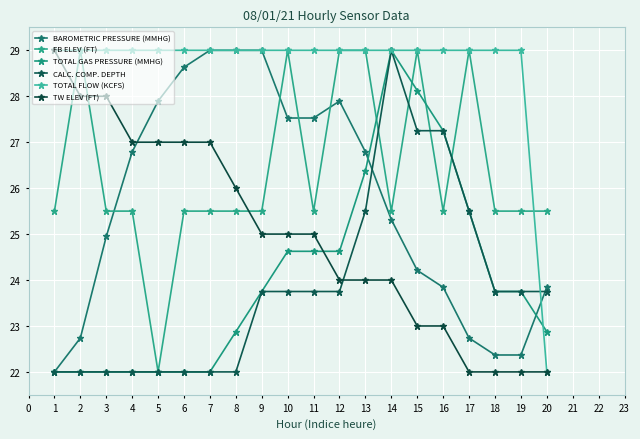

True or false: BAROMETRIC PRESSURE (MMHG) and TOTAL GAS PRESSURE (MMHG) cross at least once.

True